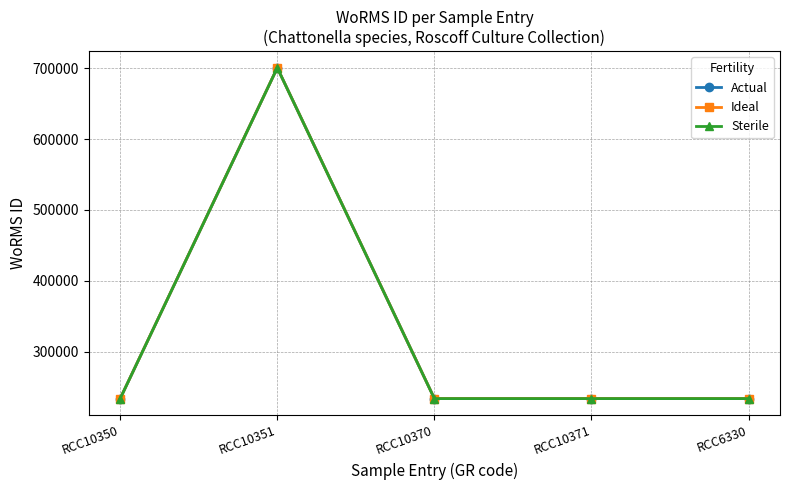

What is the greatest value displayed?

700565